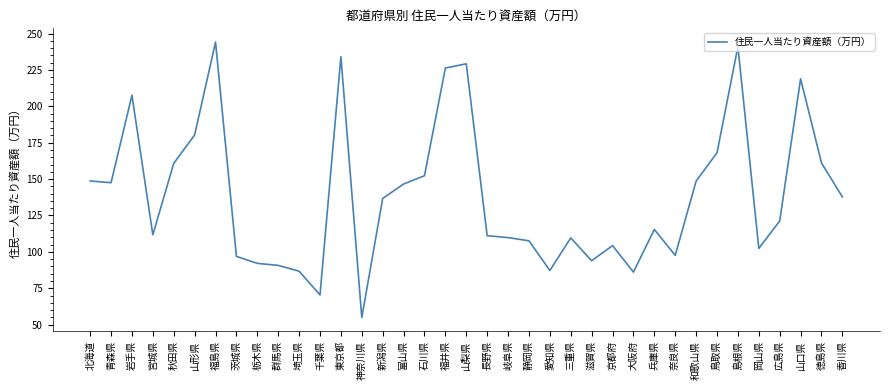

Is it true that the value at 山口県 is 299.1?

False